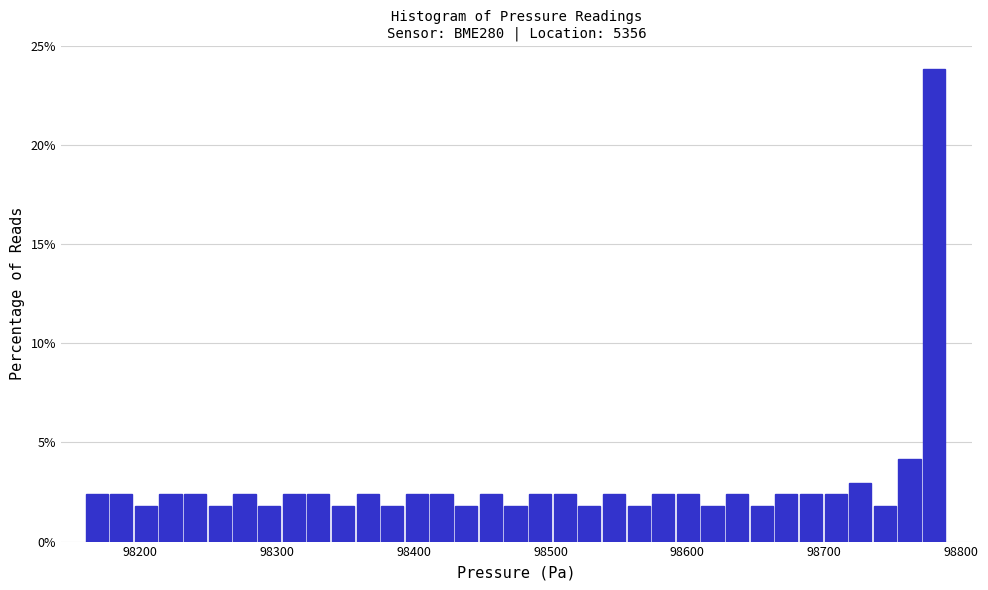

Around what value on the x-axis is the tallest bar? Give the approximate position of its centre, as read against the axis.

98780